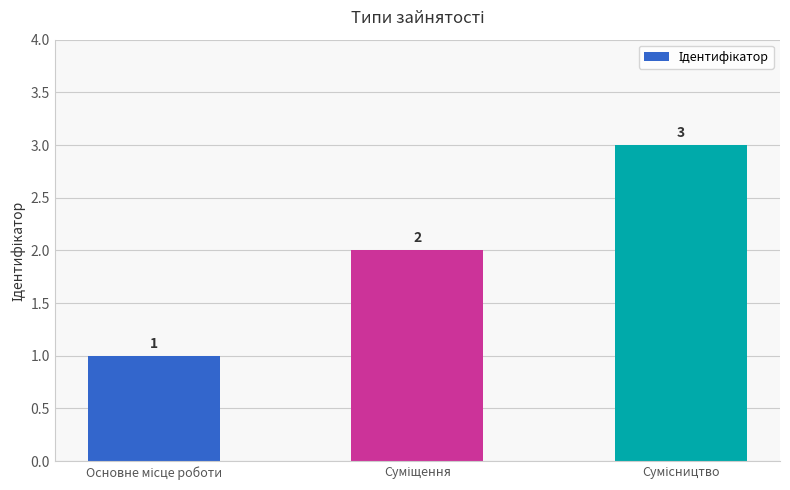

What is the sum of all values?

6